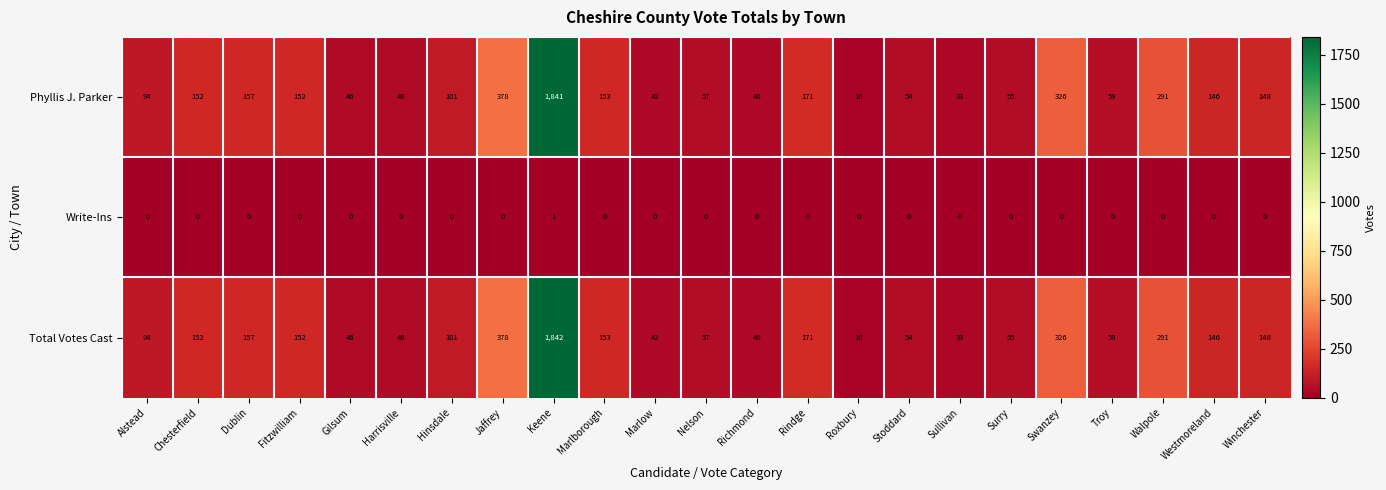

What is the total value across all series at Fitzwilliam?

304